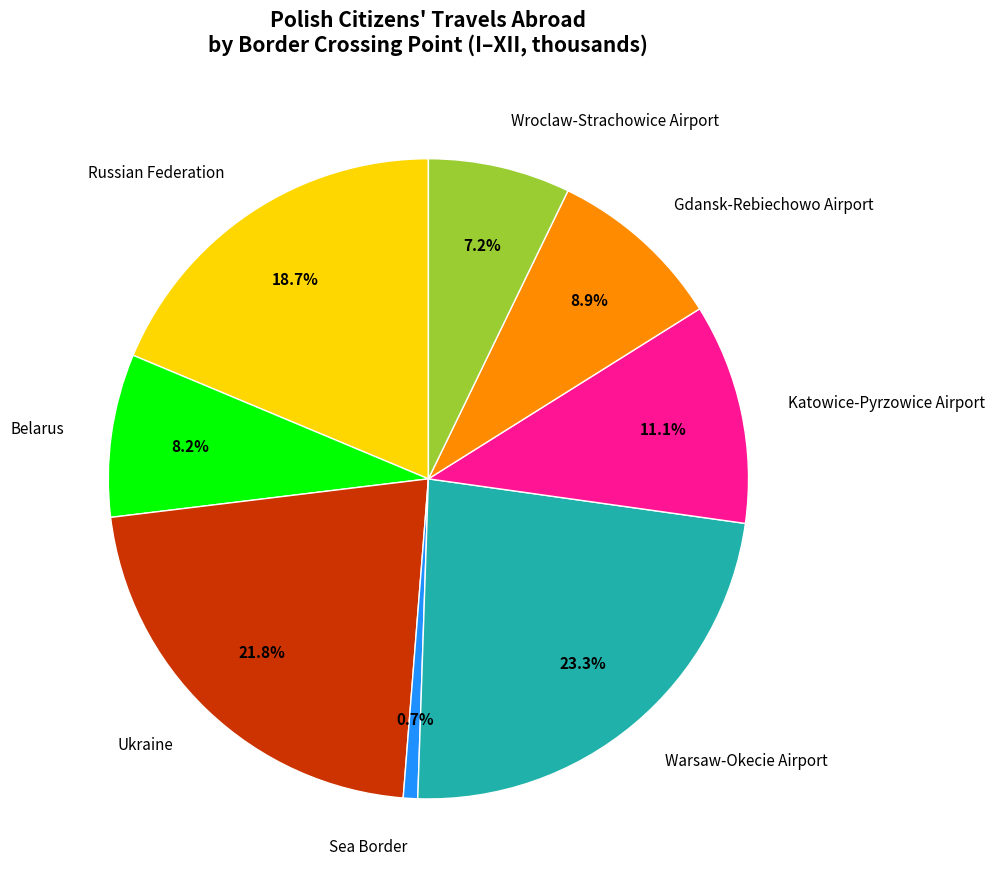

Does Ukraine account for over 50% of the chart?

No